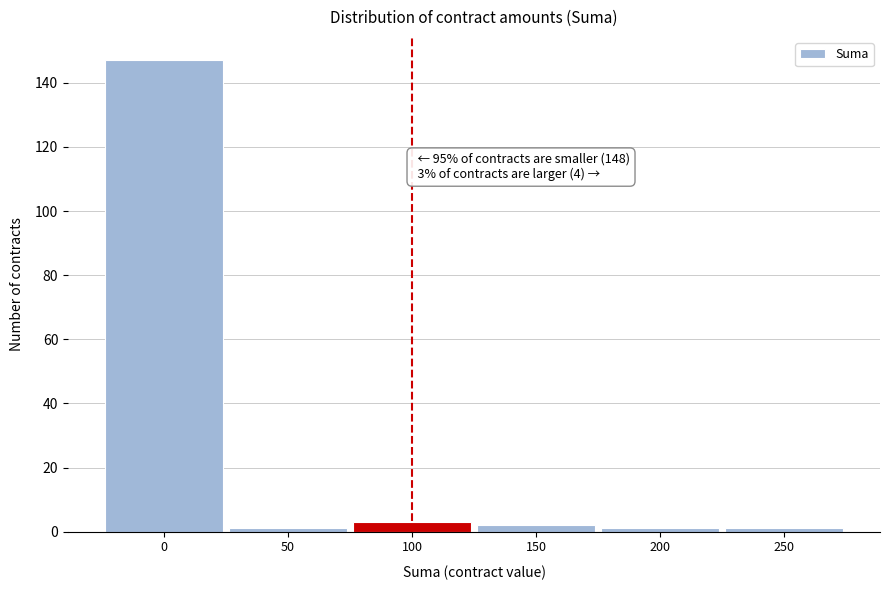

Reading left to right, what are all the values shown in this chart?

147	1	3	2	1	1